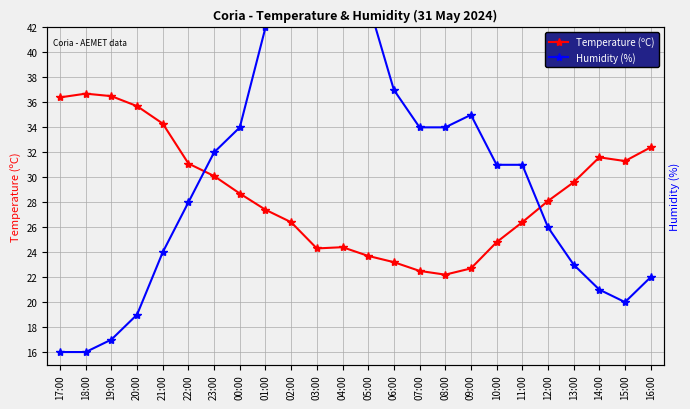

At which category does Humidity (%) reach its first local peak?

03:00